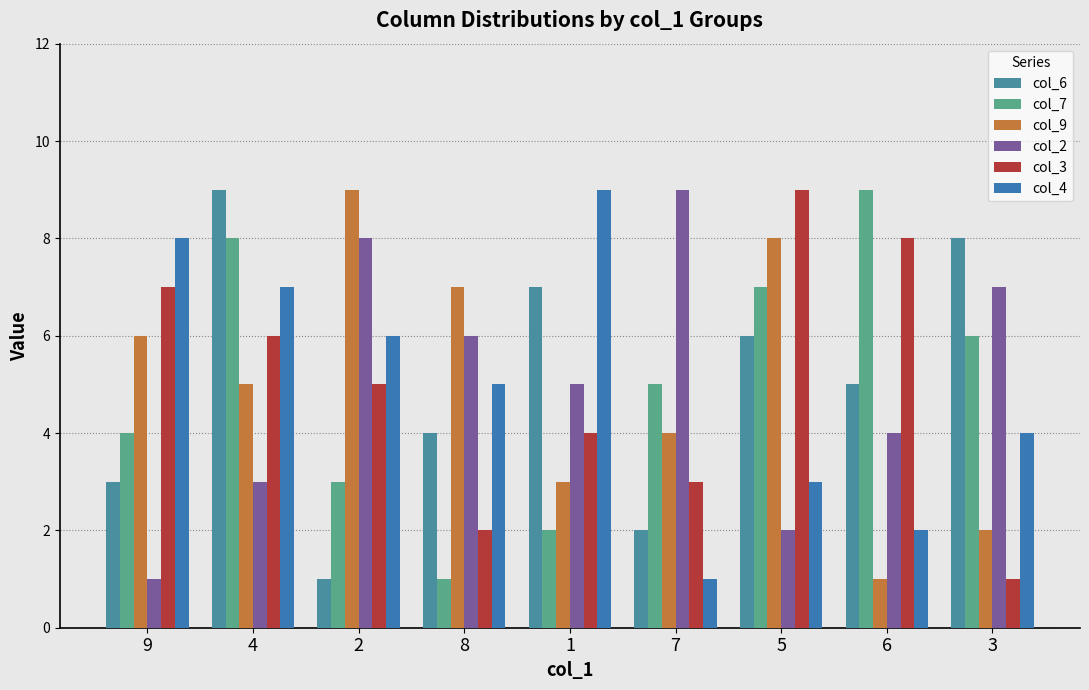

How many bars are there in total?

54